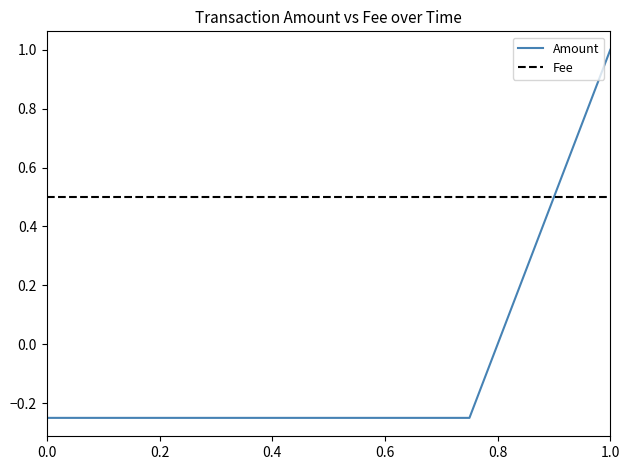

What is the maximum value shown in the chart?

1.0